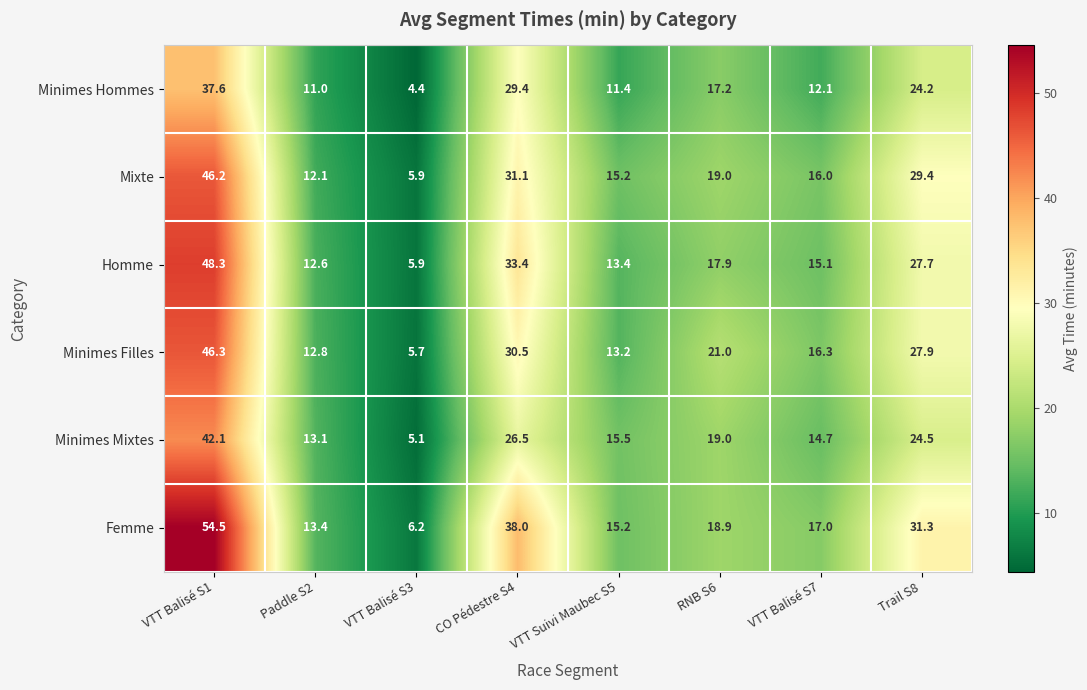

What is the difference between the highest and lowest values at VTT Balisé S1?

16.9